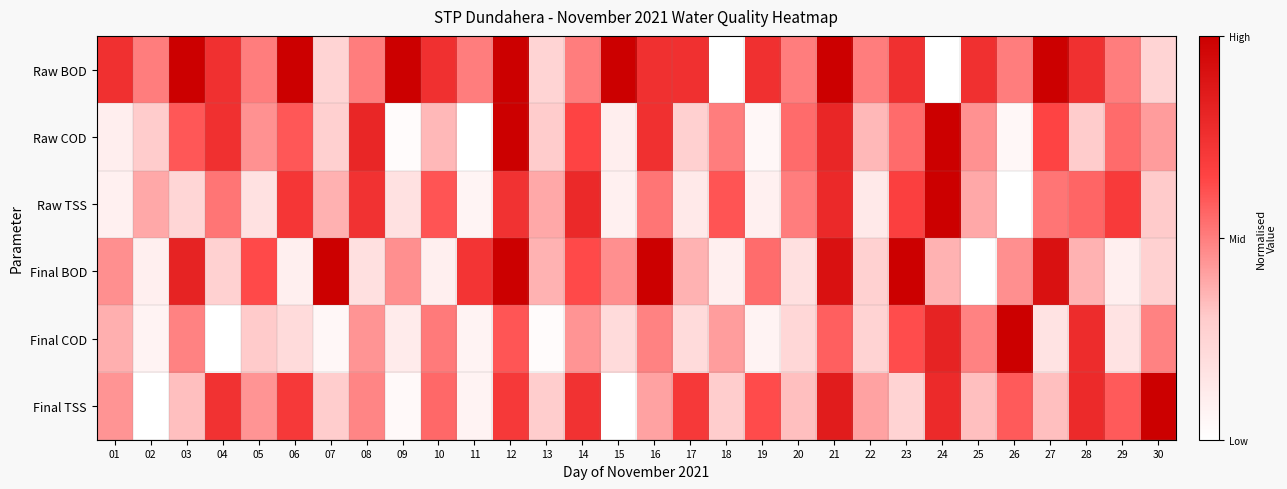

What is the difference between the highest and lowest values at 22?

0.4